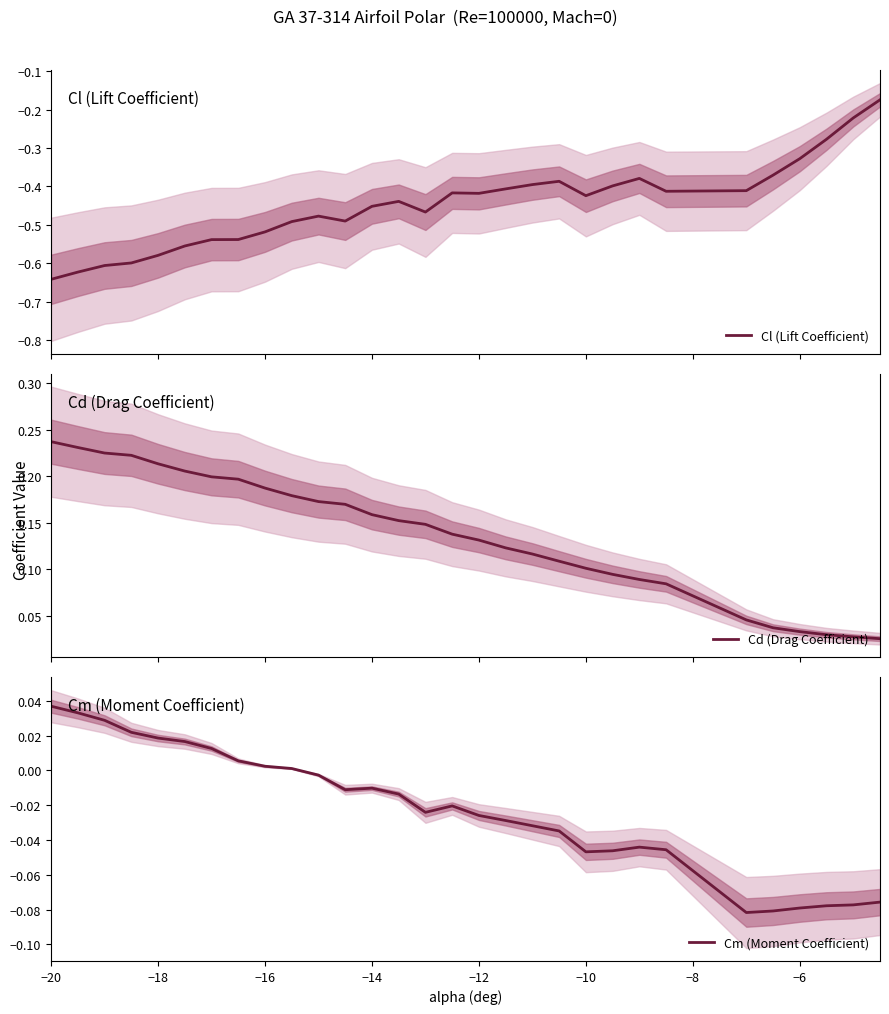

How many series are shown in this chart?

3